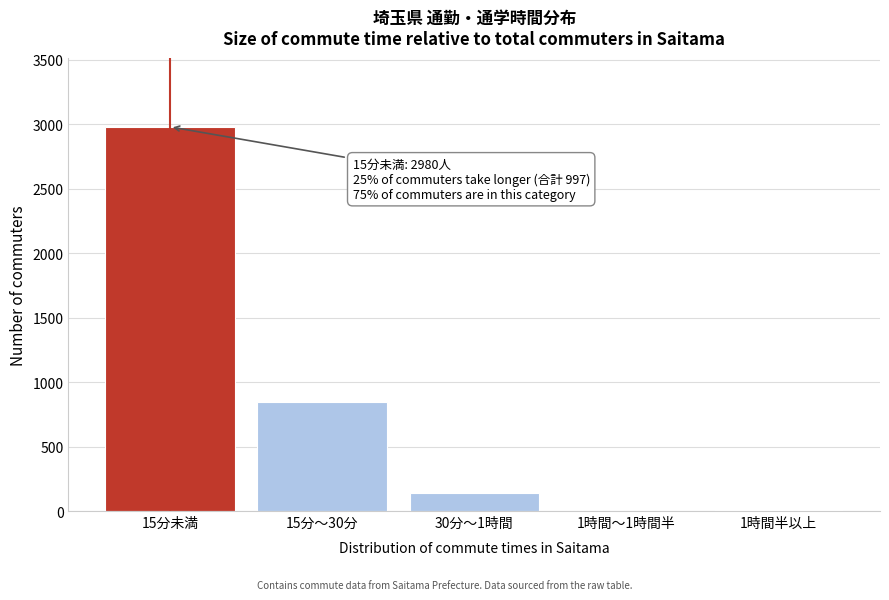

What is the greatest value displayed?

2980